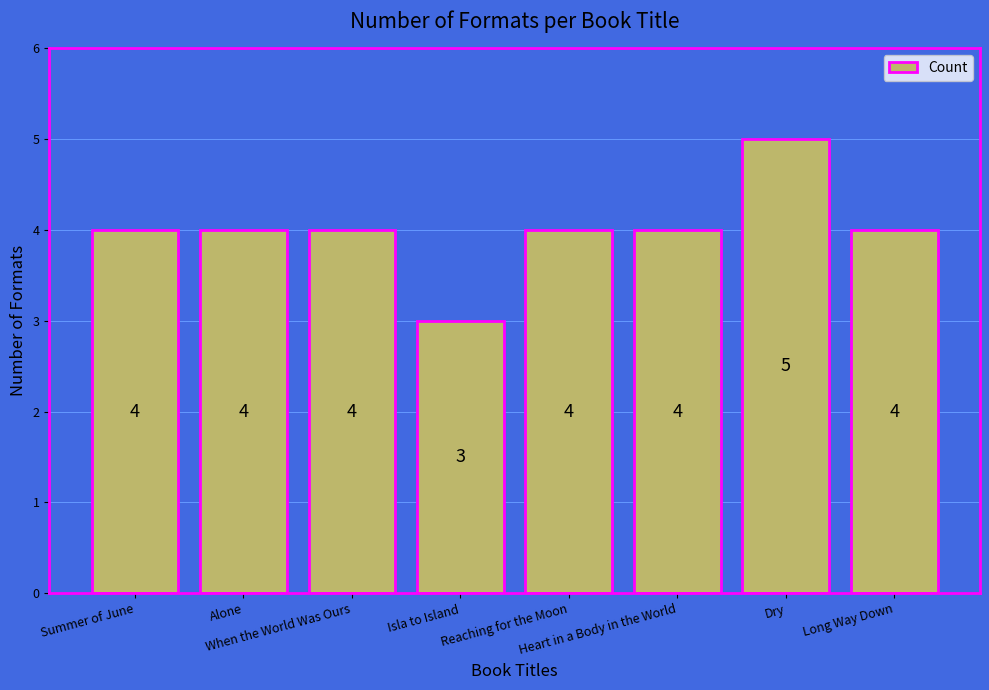

What is the difference between the values at Heart in a Body in the World and Dry?

1